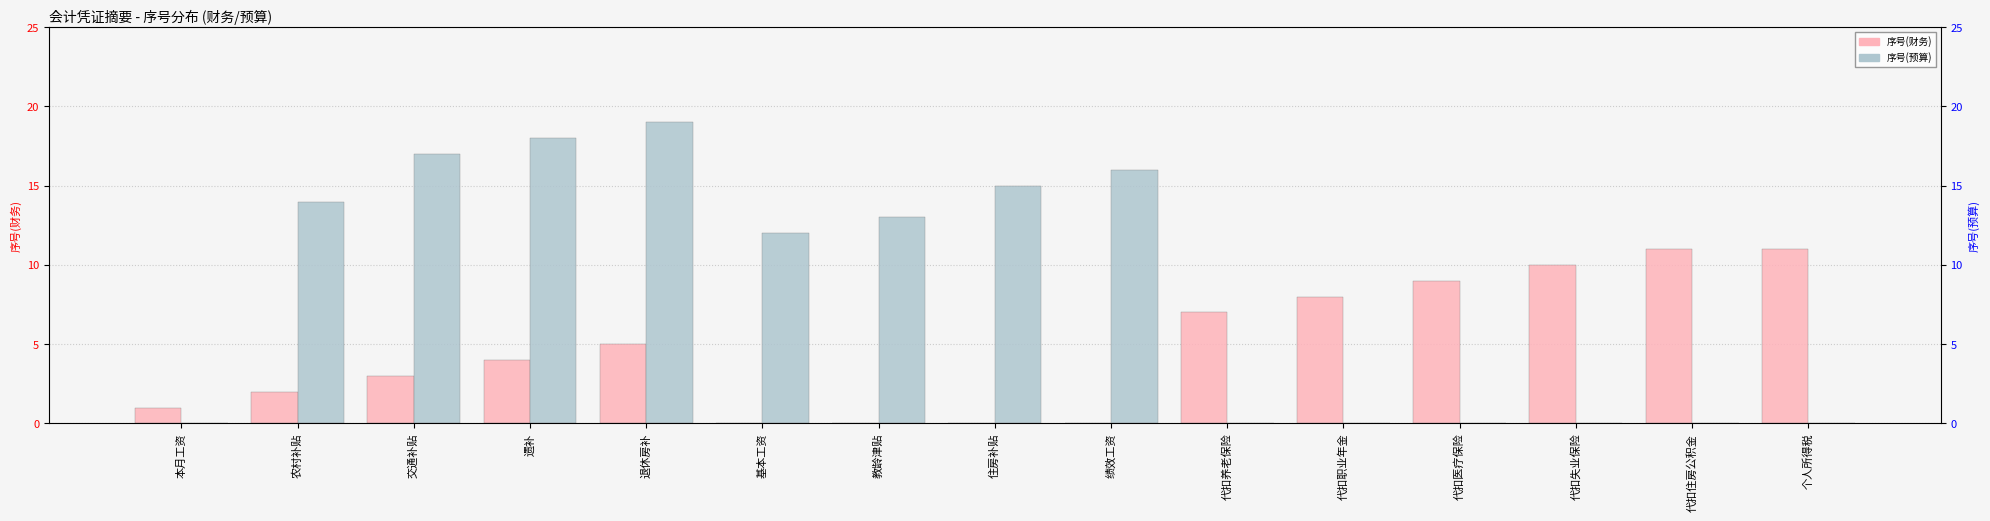

At how many categories does at least one series exceed 7?

13